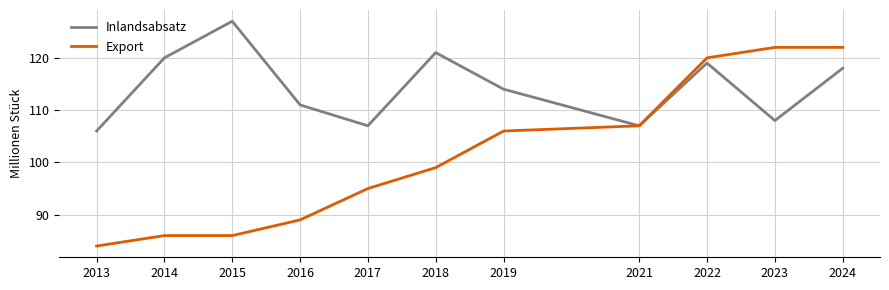

At which label is Export closest to 103?

2019